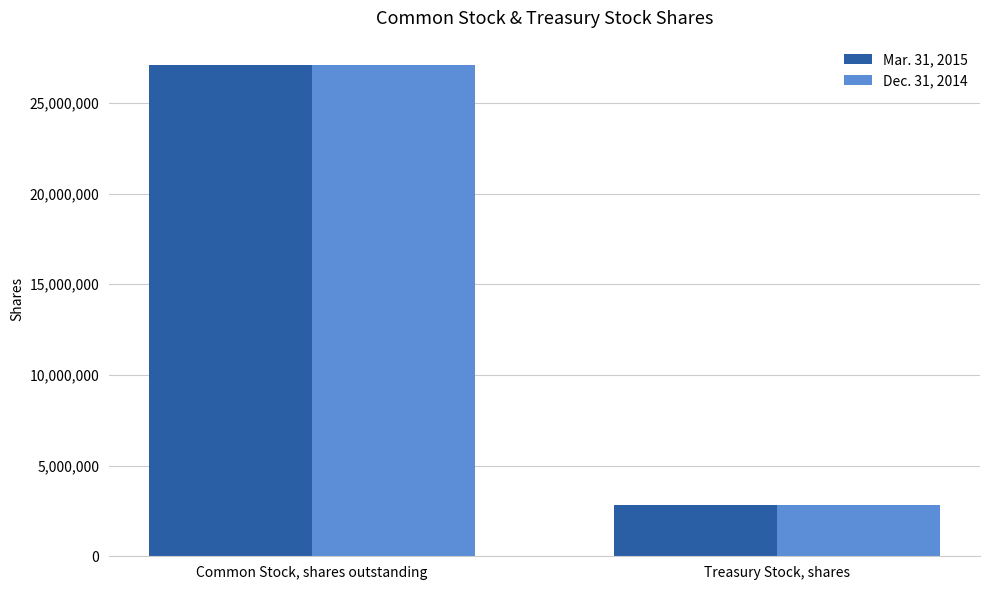

List the series in order of their overall mean, highest first.

Mar. 31, 2015, Dec. 31, 2014